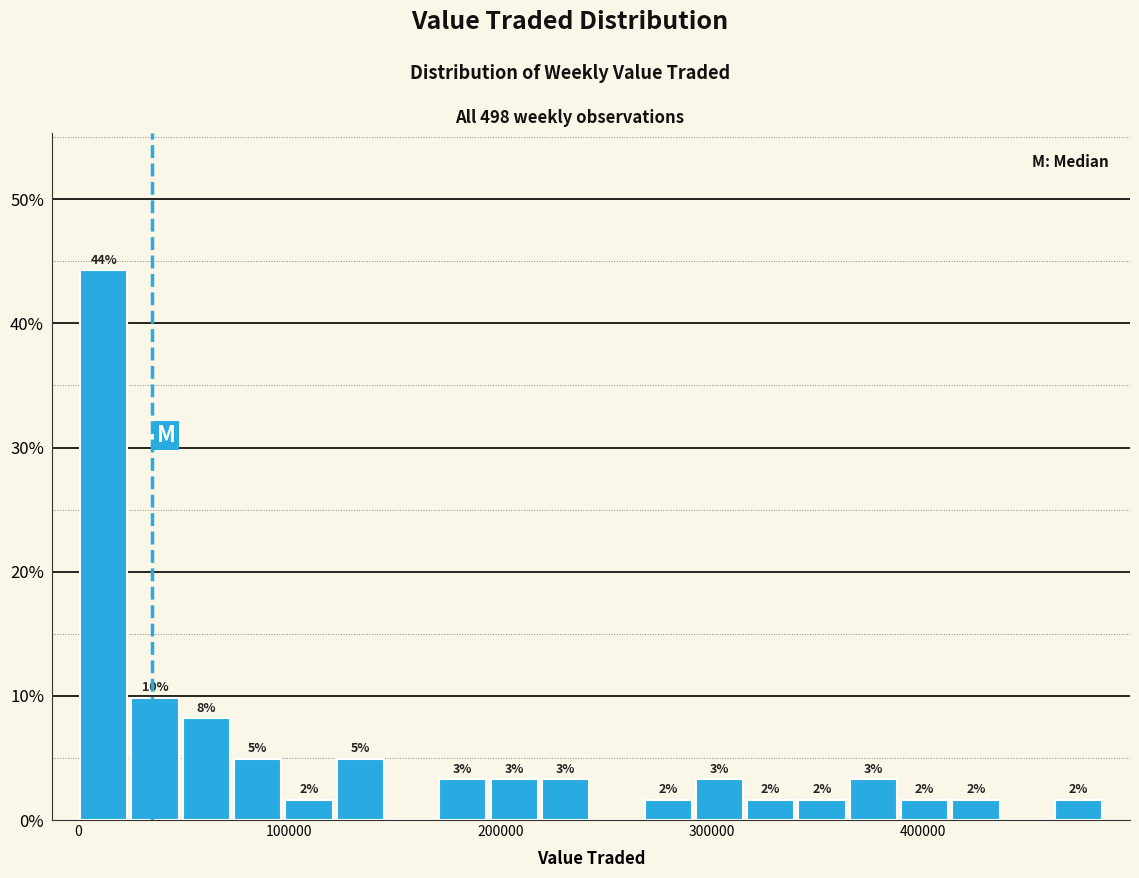

Around what value on the x-axis is the tallest bar? Give the approximate position of its centre, as read against the axis.

10000